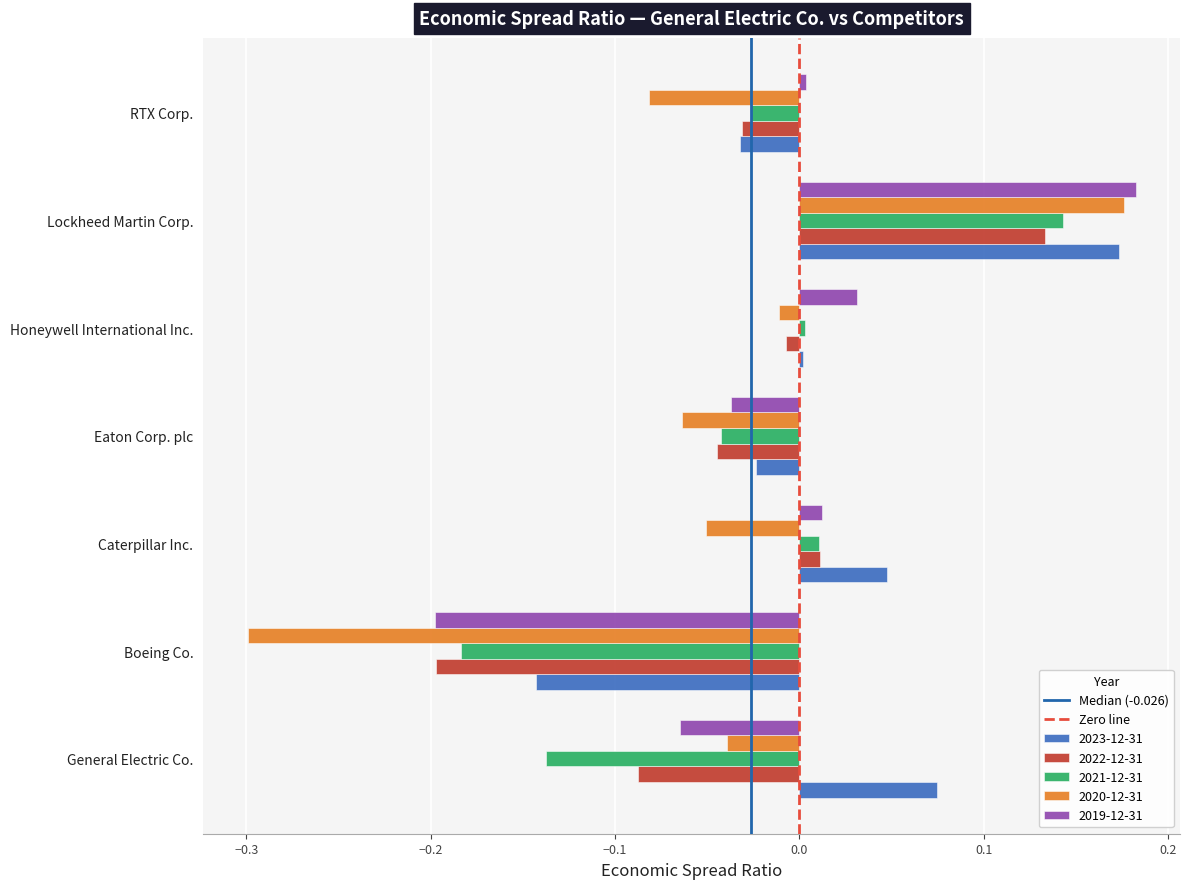

Which label corresponds to the smallest value in the chart?

Boeing Co.